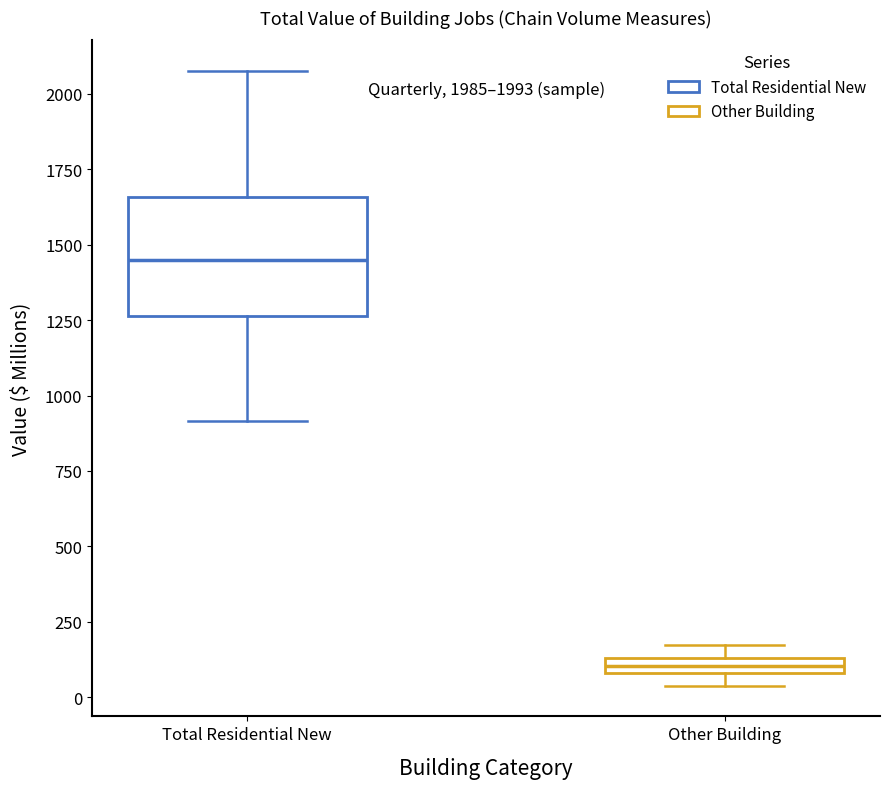

Comparing the boxes themselves (not the whiskers), which one is the tallest?

Total Residential New